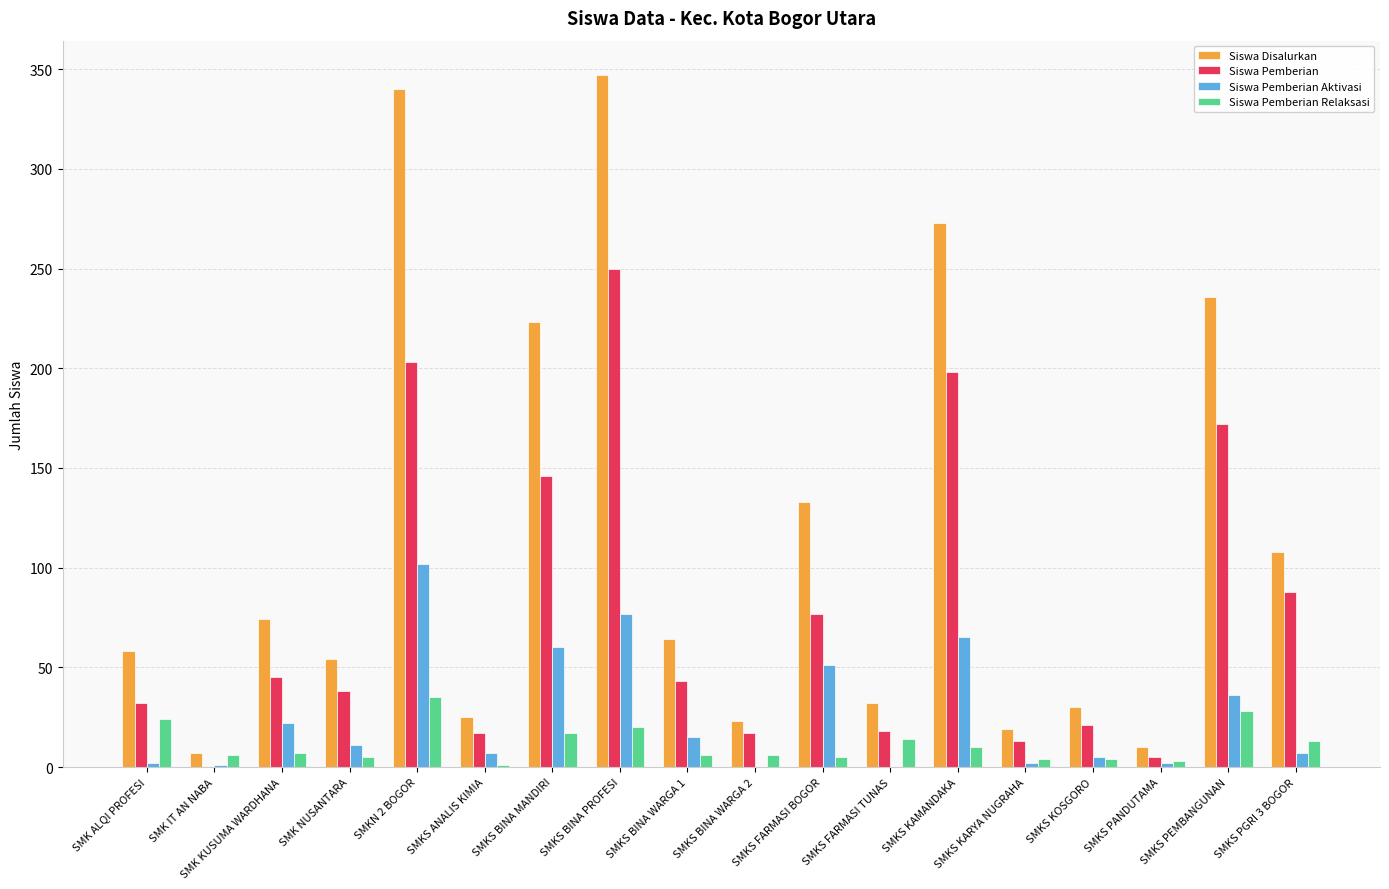

Which series changed the most between SMK KUSUMA WARDHANA and SMKS FARMASI TUNAS?

Siswa Disalurkan